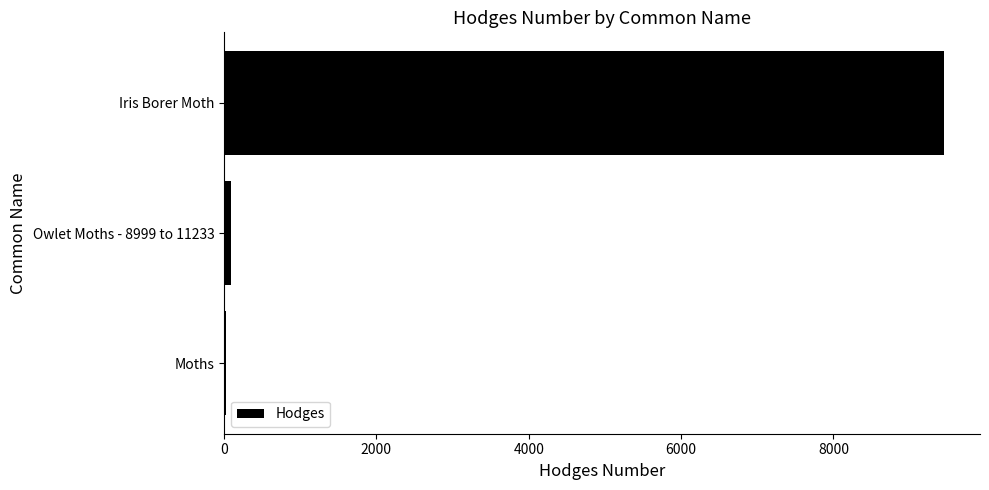

Between Iris Borer Moth and Moths, which is larger?

Iris Borer Moth